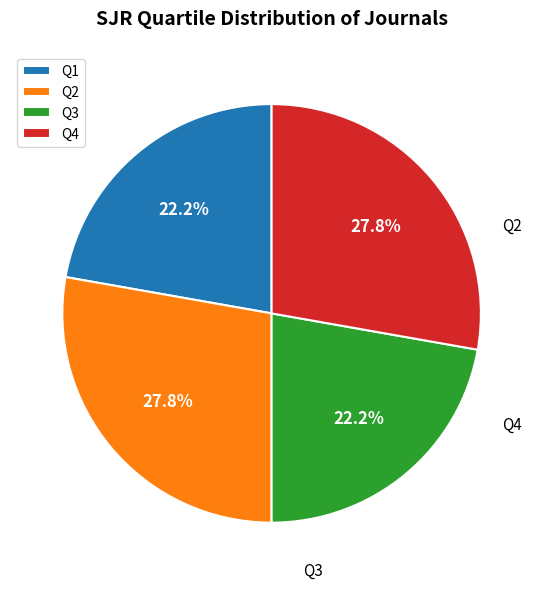

To the nearest percent, what is the average slice percentage?

25%